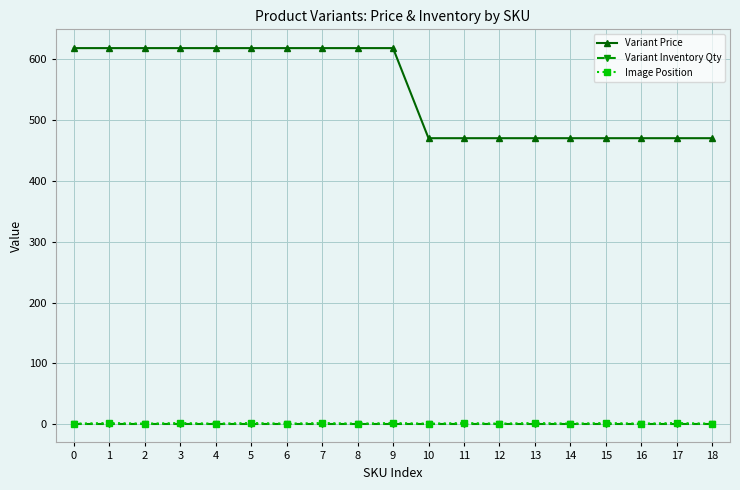

The value of Variant Price at 18 is 470. True or false?

True